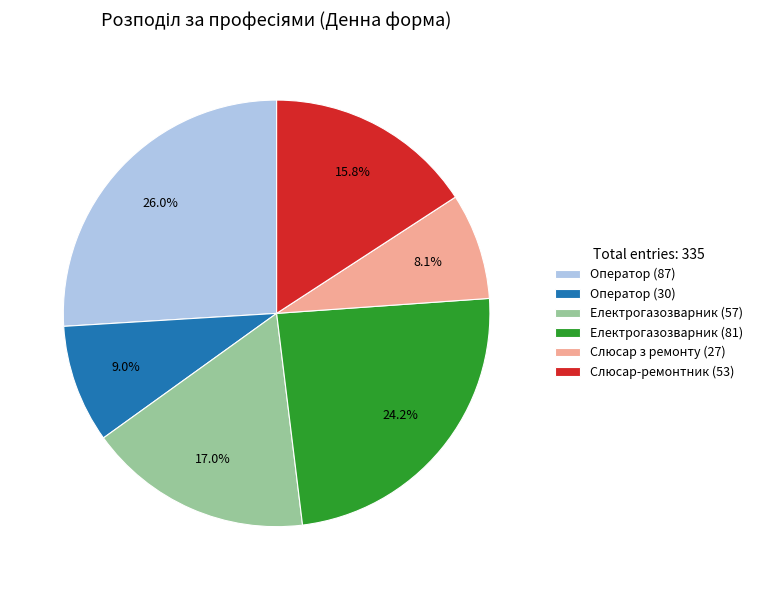

Rank the categories by value from highest to lowest.

Оператор (87), Електрогазозварник (81), Електрогазозварник (57), Слюсар-ремонтник (53), Оператор (30), Слюсар з ремонту (27)